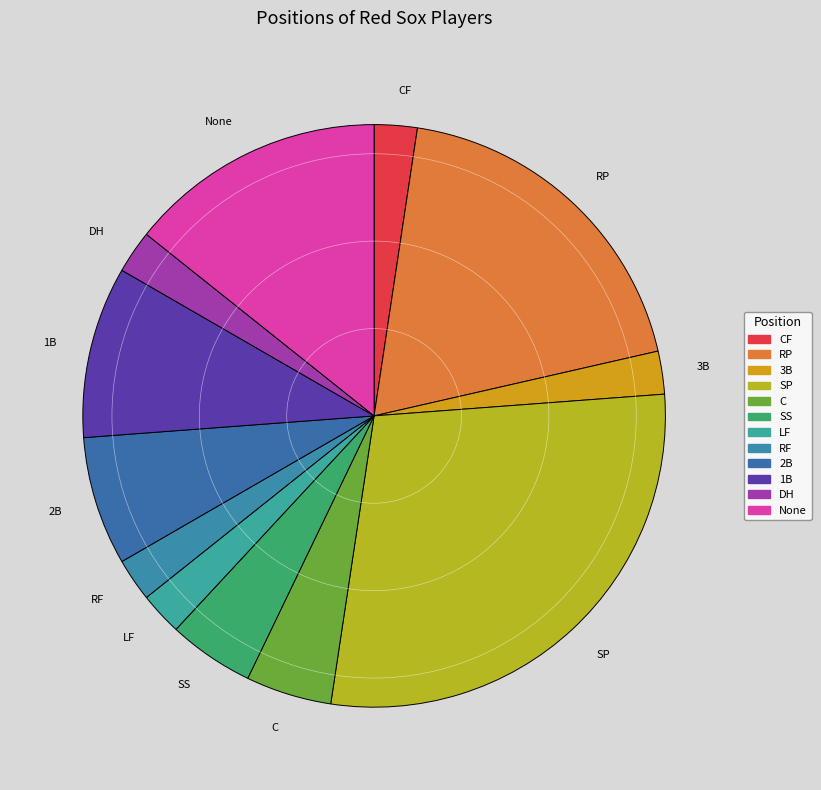

Is it true that C is 5% of the pie?

True